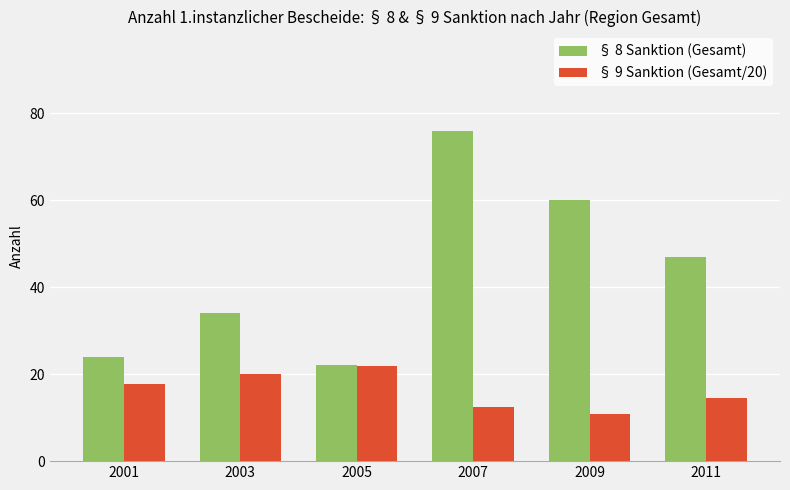

Rank the series at 2007 from lowest to highest value.

§ 9 Sanktion (Gesamt/20), § 8 Sanktion (Gesamt)